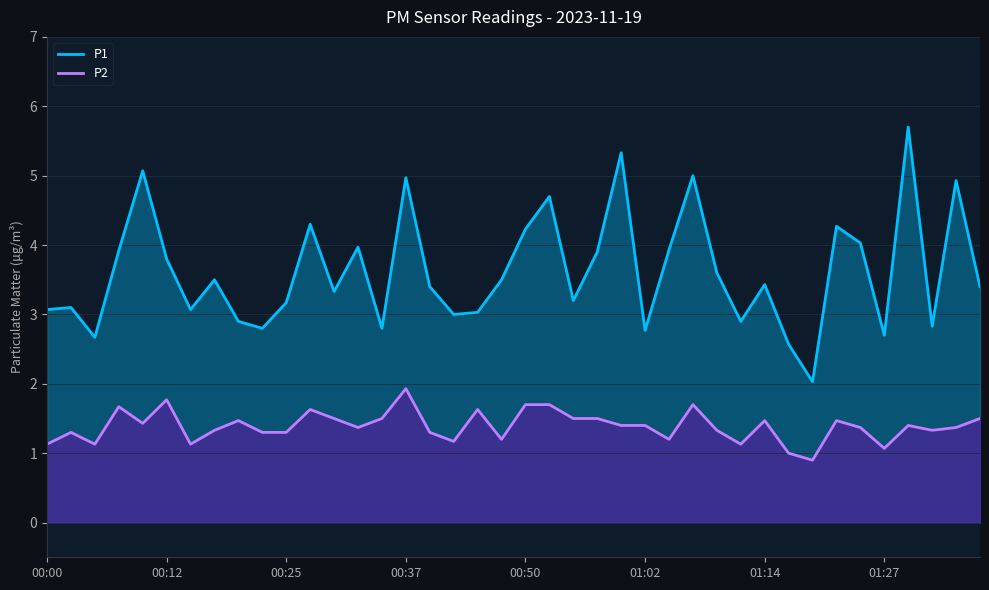

Which series has the largest range (max minus min)?

P1